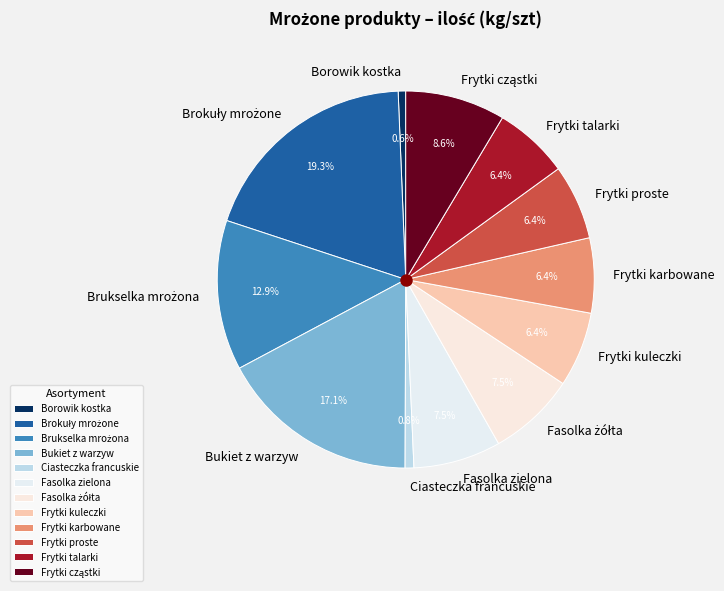

Does any single category account for the majority?

No